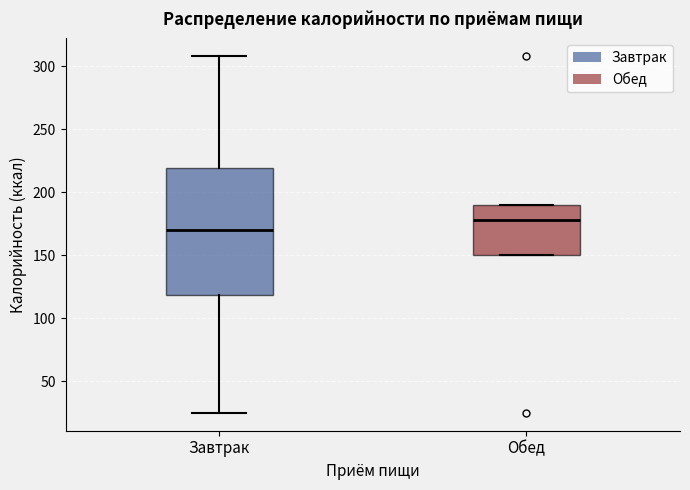

Which box's median line is the lowest?

Завтрак